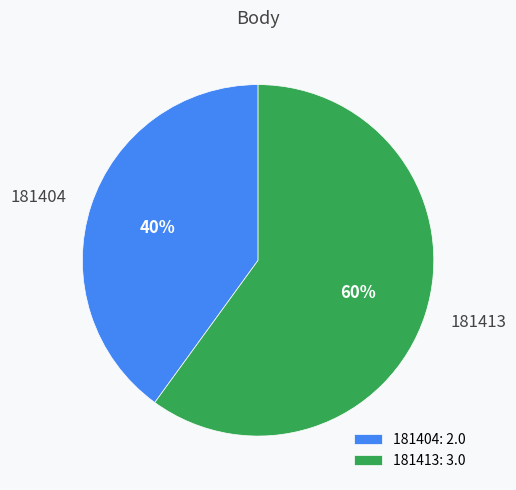

How many segments does this pie chart have?

2